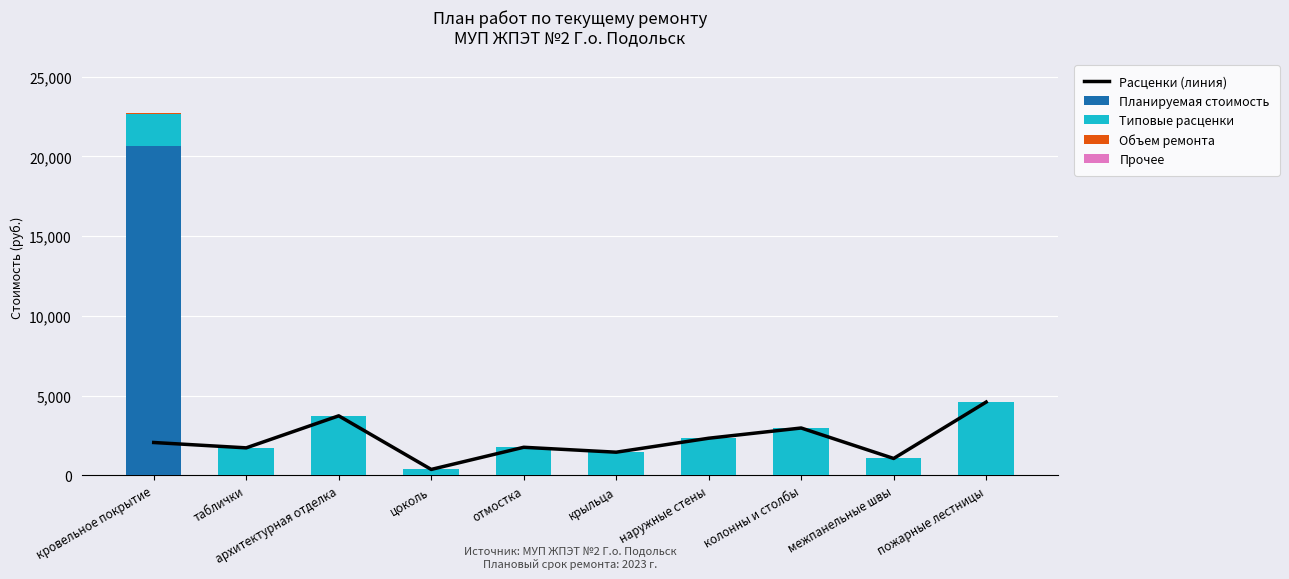

What position from the left is кровельное покрытие?

1